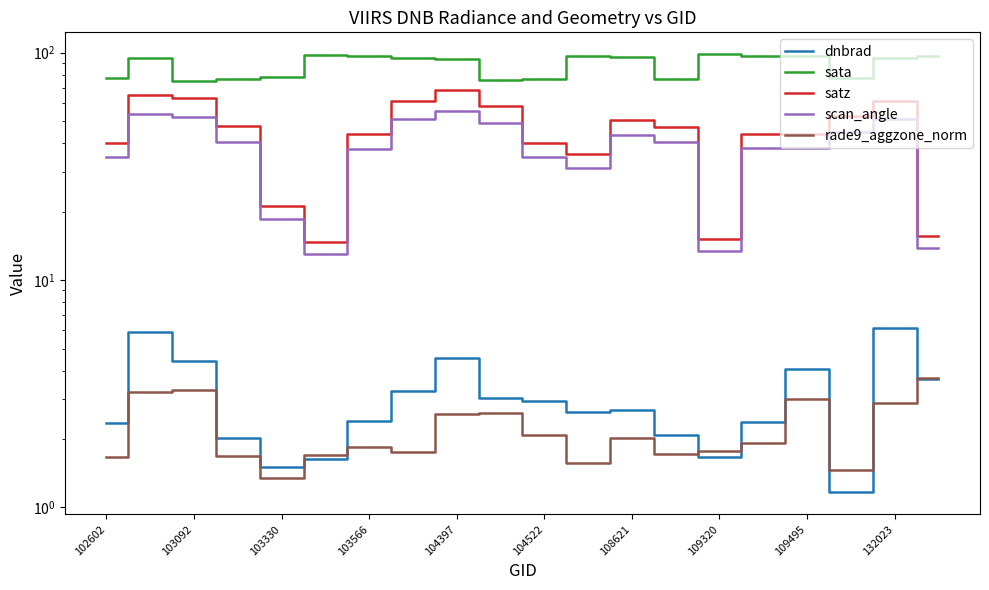

Reading left to right, what are all the values shown in this chart?

dnbrad: 2.3	5.9	4.4	2.0	1.5	1.6	2.4	3.2	4.5	3.0	2.9	2.6	2.7	2.1	1.7	2.4	4.0	1.2	6.1	3.7
sata: 77.2	94.3	74.9	76.6	78.4	98.0	96.9	94.6	93.5	75.5	76.7	96.7	95.6	76.3	98.3	96.1	96.1	77.0	94.9	96.6
satz: 40.0	65.2	62.9	47.3	21.1	14.7	43.6	61.1	68.8	58.5	40.0	35.7	50.7	47.1	15.2	44.0	43.9	52.7	61.4	15.7
scan_angle: 34.7	53.5	52.0	40.6	18.6	13.0	37.7	50.8	55.6	49.0	34.7	31.1	43.2	40.4	13.4	37.9	37.9	44.8	51.0	13.9
rade9_aggzone_norm: 1.7	3.2	3.3	1.7	1.4	1.7	1.8	1.8	2.6	2.6	2.1	1.6	2.0	1.7	1.8	1.9	3.0	1.5	2.9	3.7